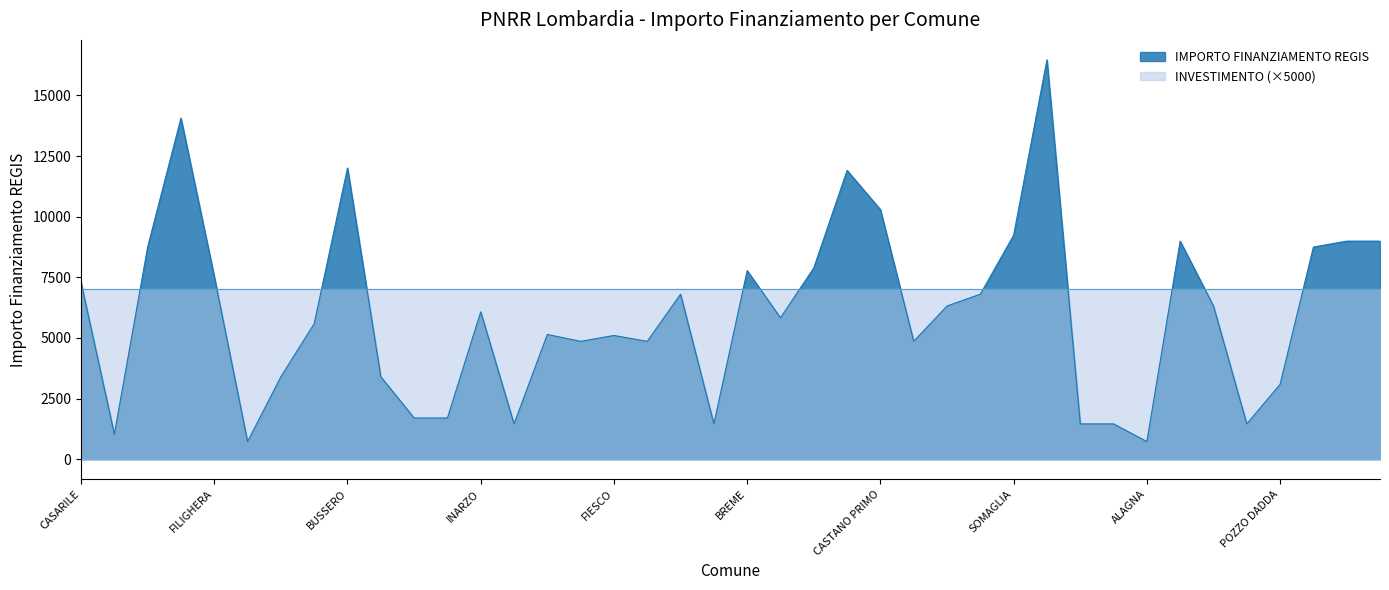

What is the difference between the maximum and second lowest values?

15735